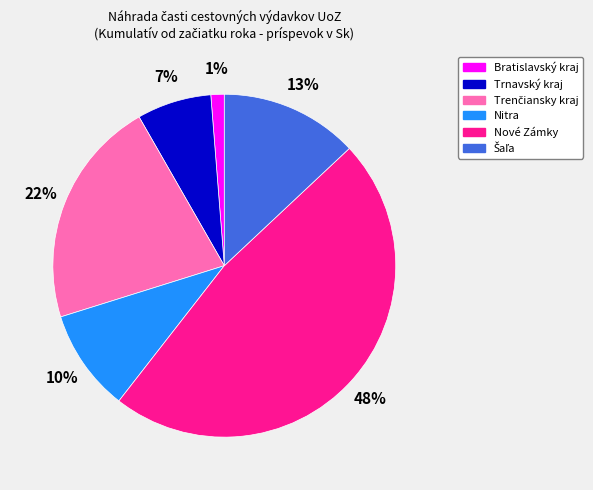

Is the sum of Bratislavský kraj and Nové Zámky greater than half?

No